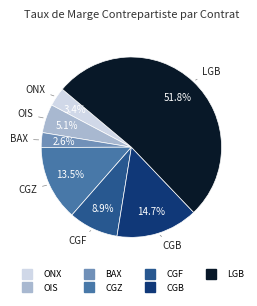

How many segments does this pie chart have?

7